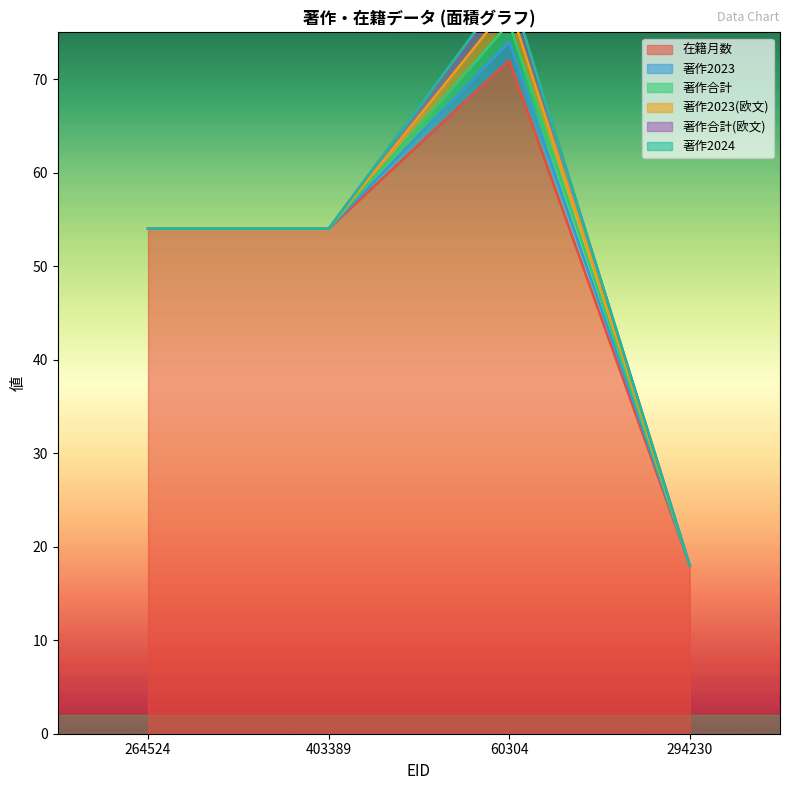

What are all the series names shown in the legend?

在籍月数, 著作2023, 著作合計, 著作2023(欧文), 著作合計(欧文), 著作2024